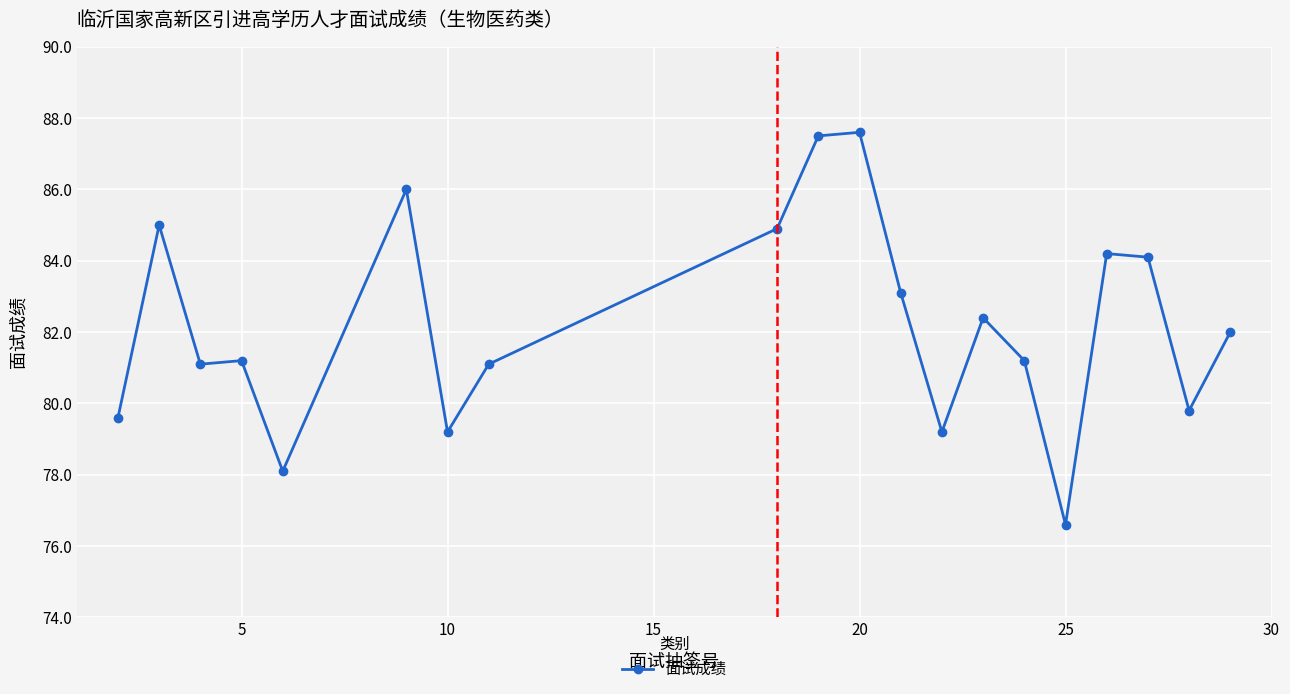

What is the value of the 13th point from the left?

79.2